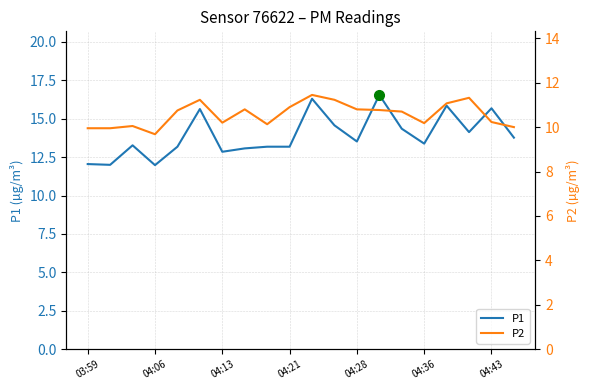

In P1, how many points are lower than both neighbors (excluding endpoints)?

6